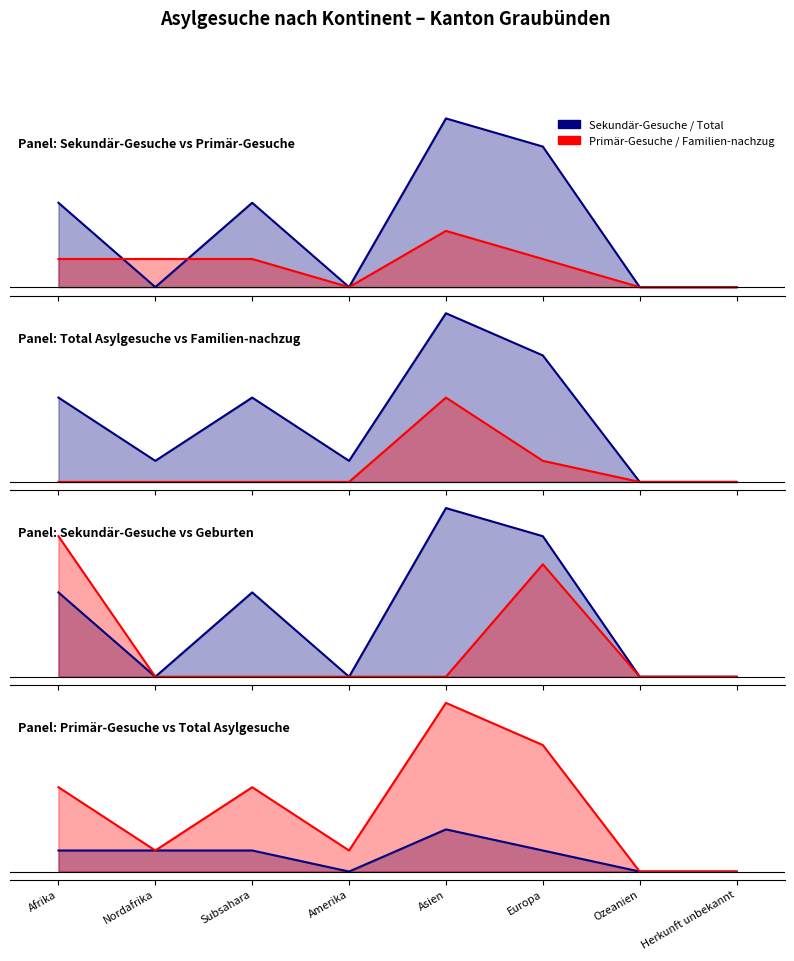

How many data points in Total Asylgesuche are above 4?

2